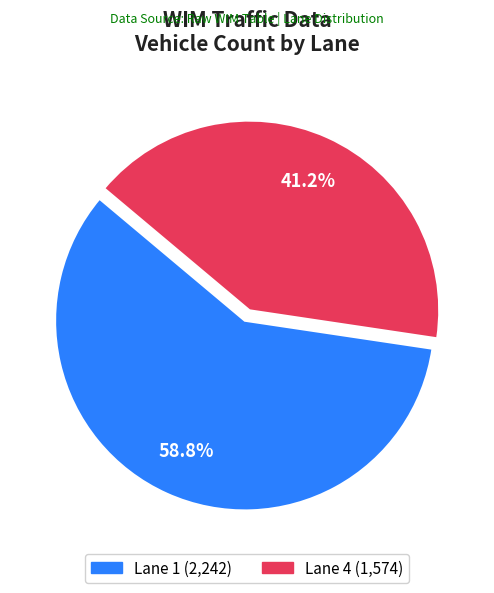

What percentage do Lane 4 and Lane 1 together represent?

100.0%